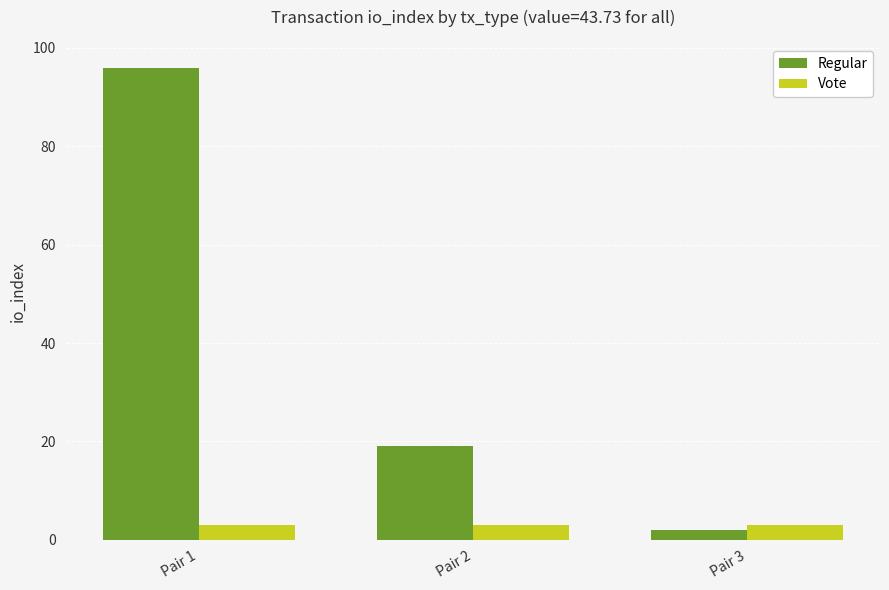

Between Pair 2 and Pair 3, which series saw the biggest shift?

Regular